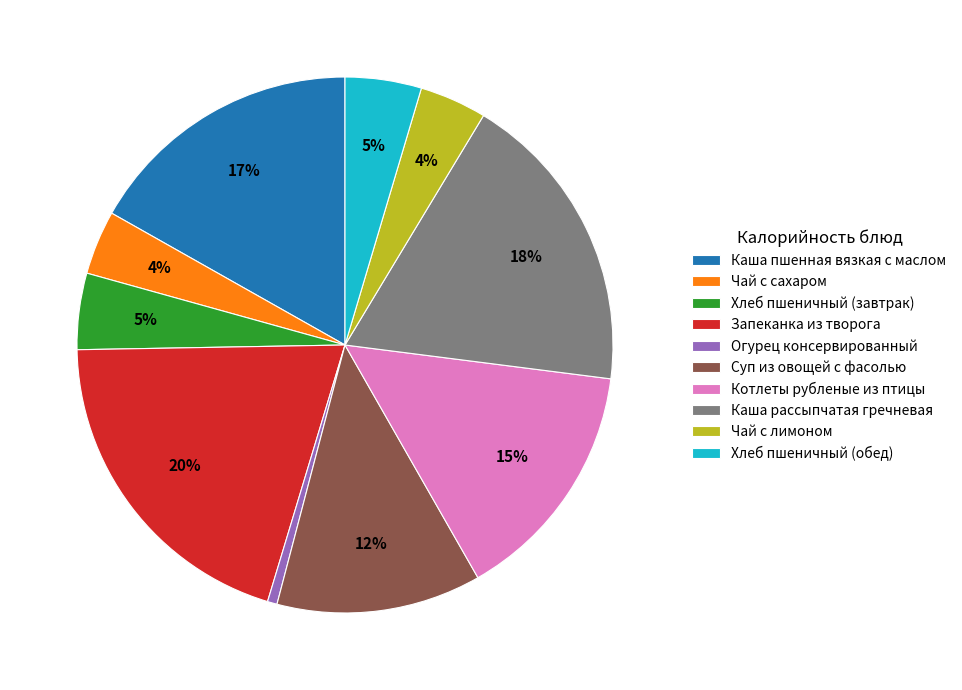

Does Чай с сахаром account for over 50% of the chart?

No